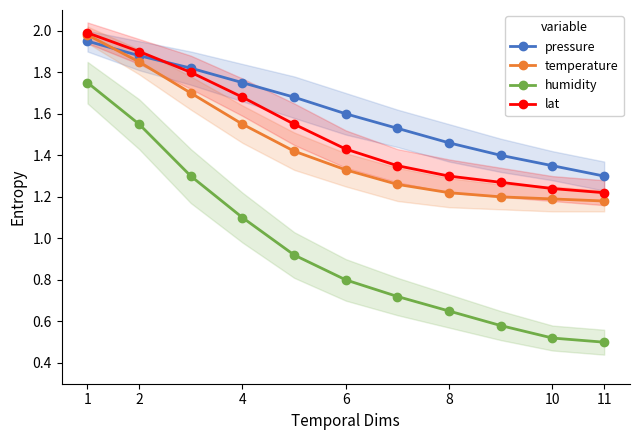

At which category does the chart reach its peak across all series?

1